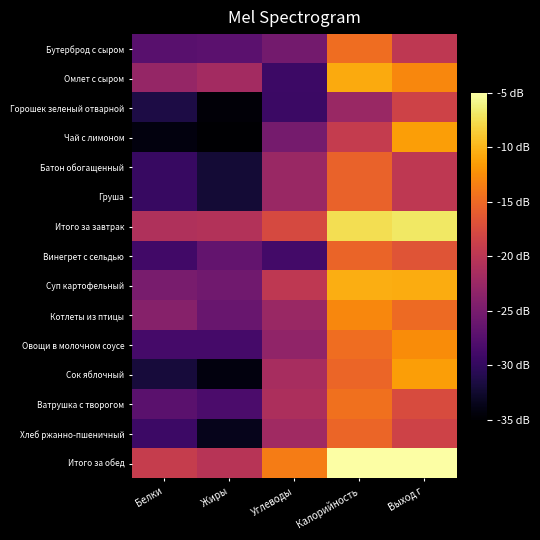

Which has a higher value, Жиры or Углеводы?

Углеводы